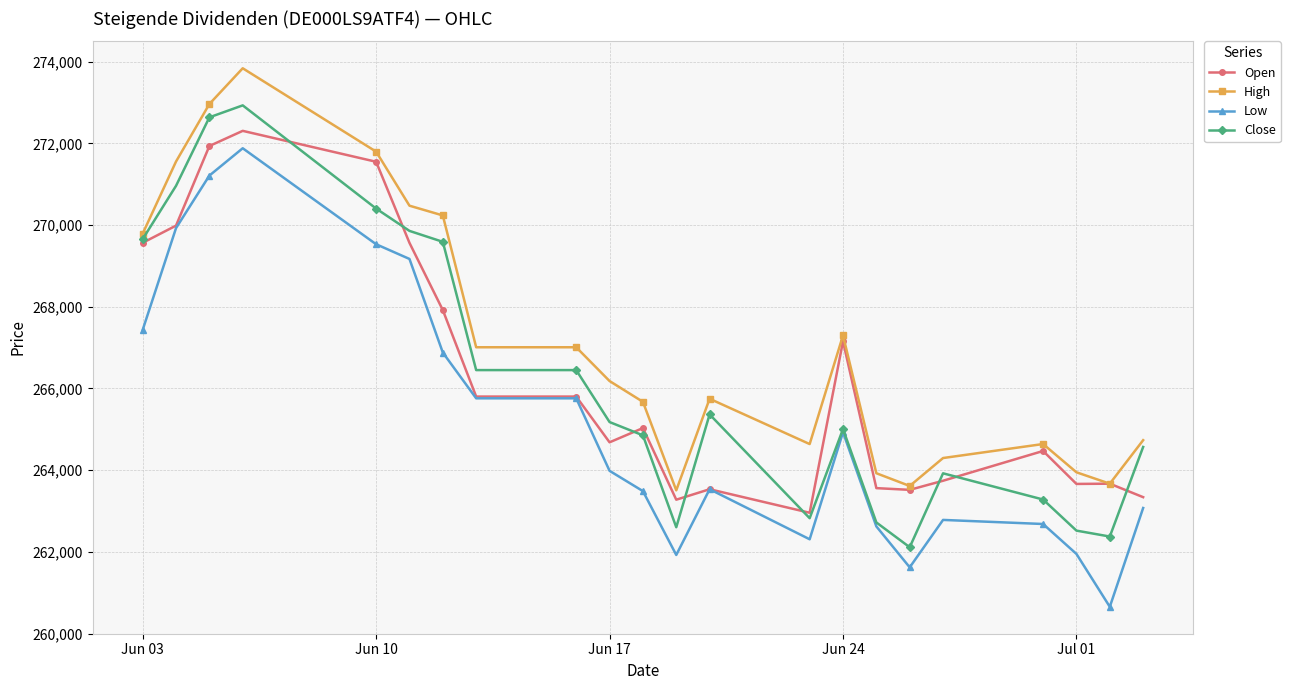

What is the smallest value displayed?

260655